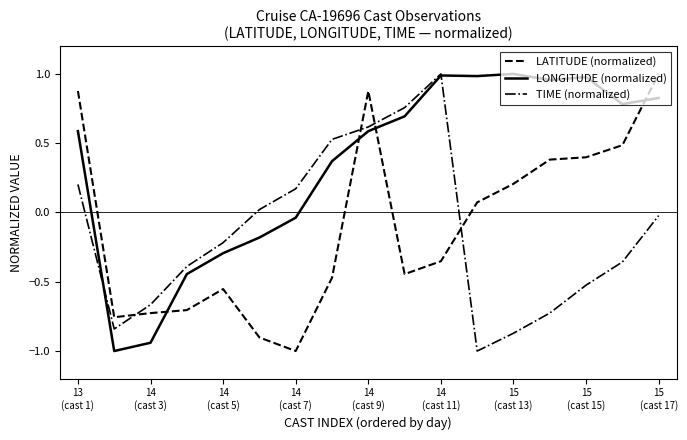

After their last crossing, which series has the higher values: LONGITUDE (normalized) or LATITUDE (normalized)?

LATITUDE (normalized)